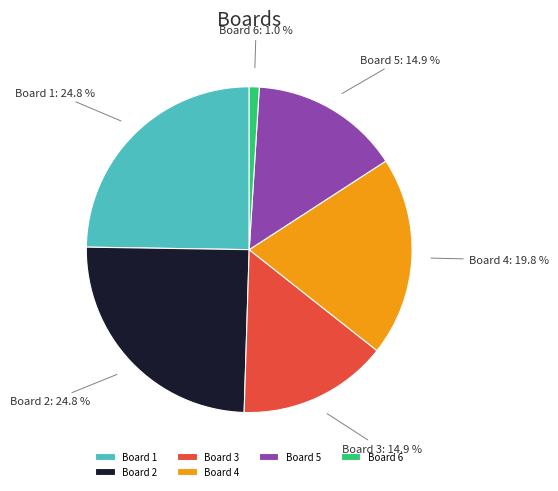

To the nearest percent, what is the difference between the largest and smallest slice percentages?

24%